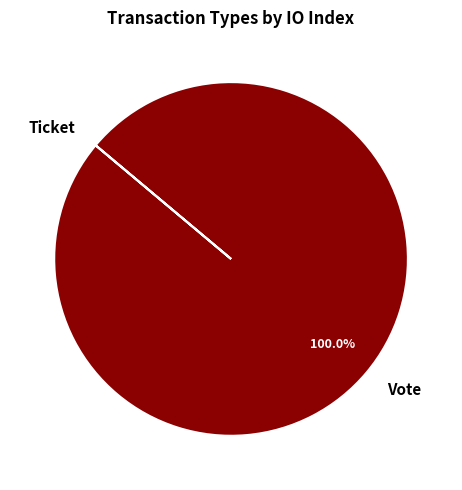

Which category has the biggest portion of the pie?

Vote